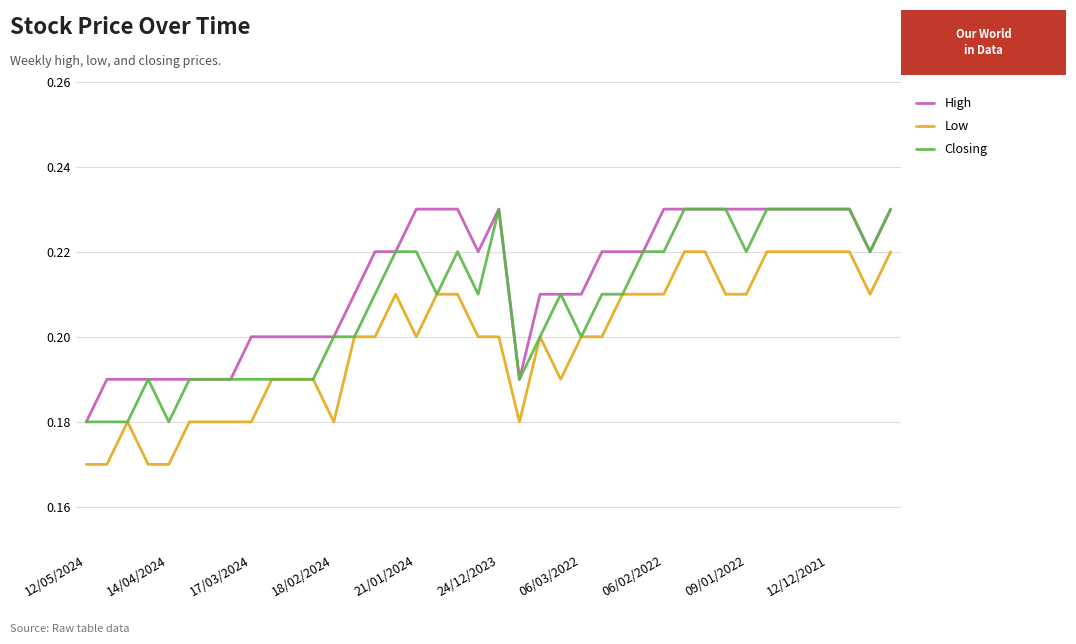

Which series has the largest total across all categories?

High